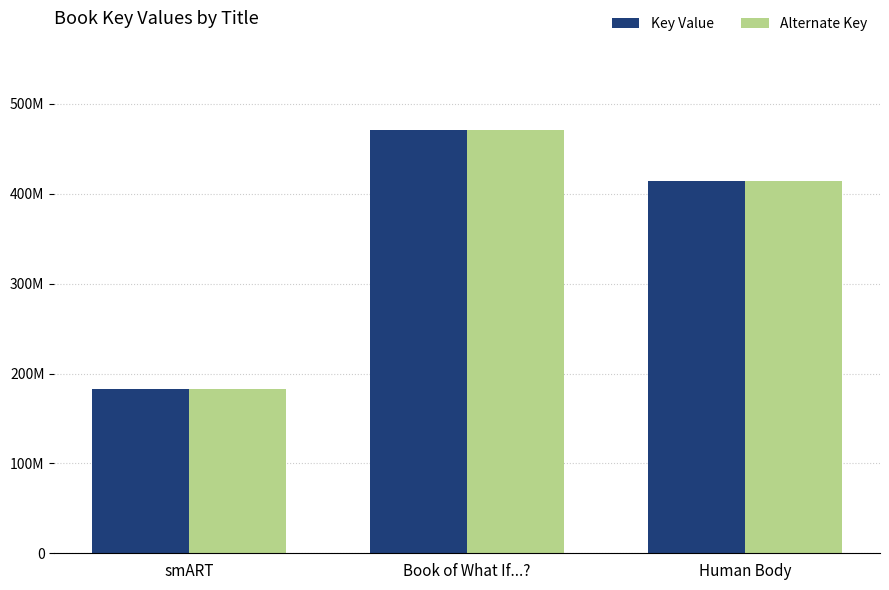

What are all the series names shown in the legend?

Key Value, Alternate Key